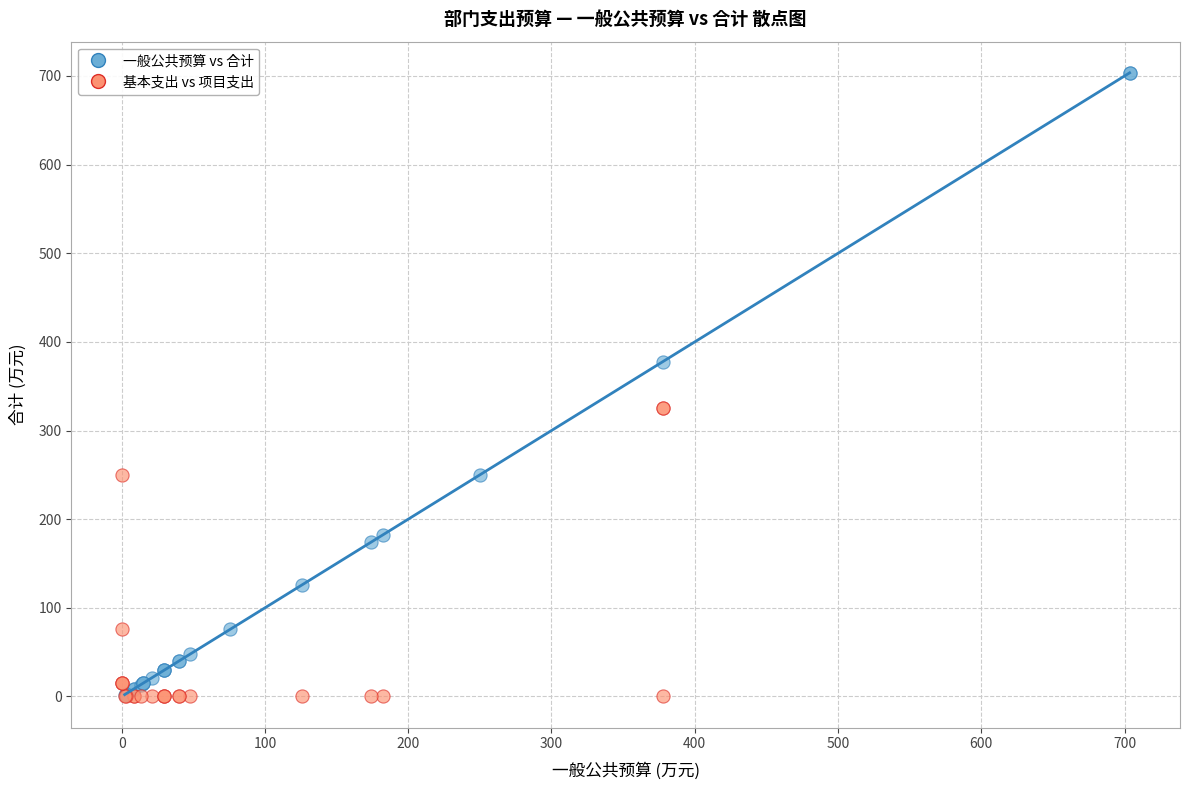

What are all the series names shown in the legend?

一般公共预算 vs 合计, 基本支出 vs 项目支出